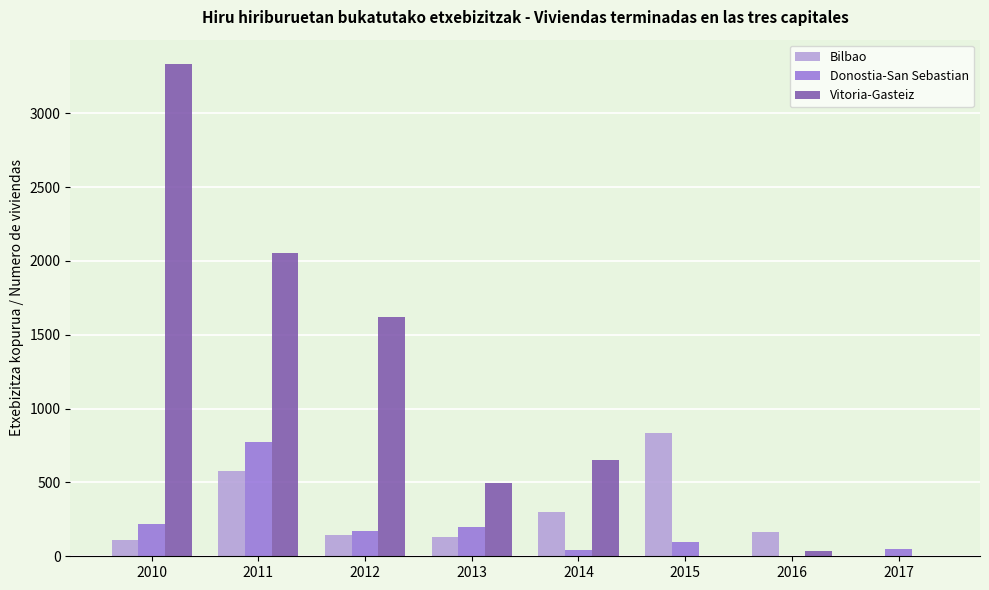

Where does the Vitoria-Gasteiz series first go above 651?

2010